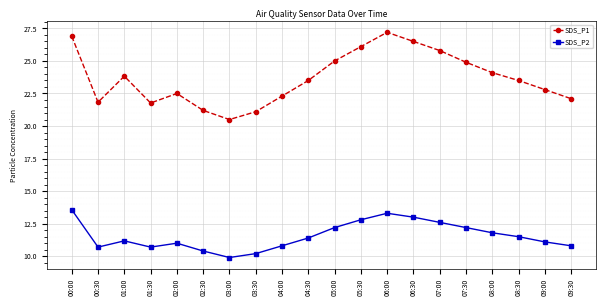

What is the label of the 19th point from the left?

09:00